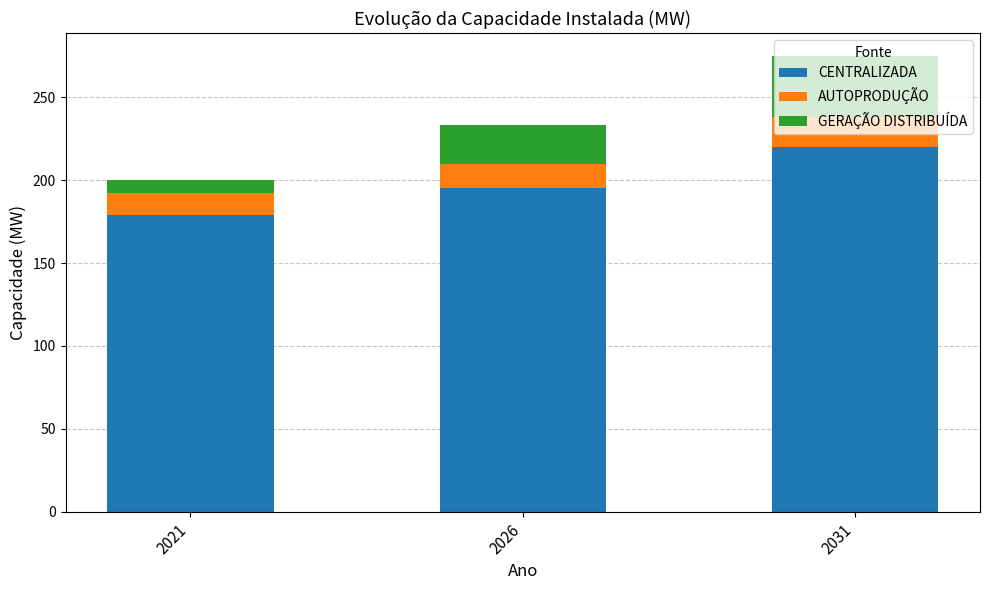

The value of CENTRALIZADA at 2021 is 56. True or false?

False